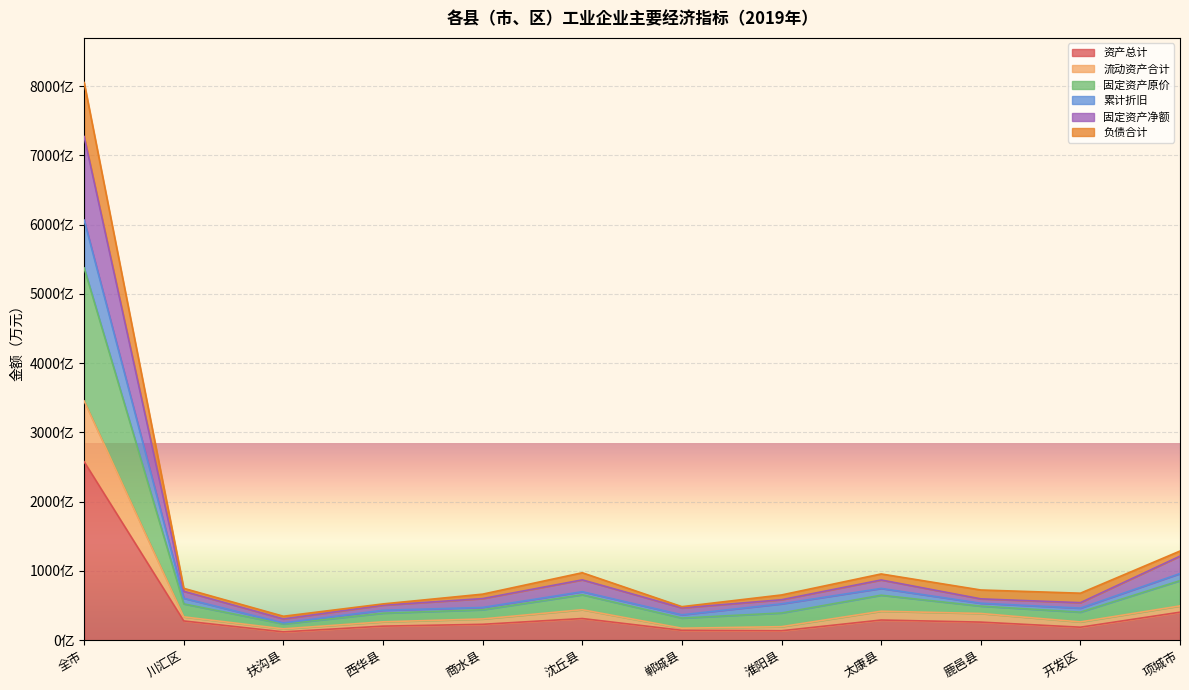

Does the chart display data point markers on the line(s)?

No